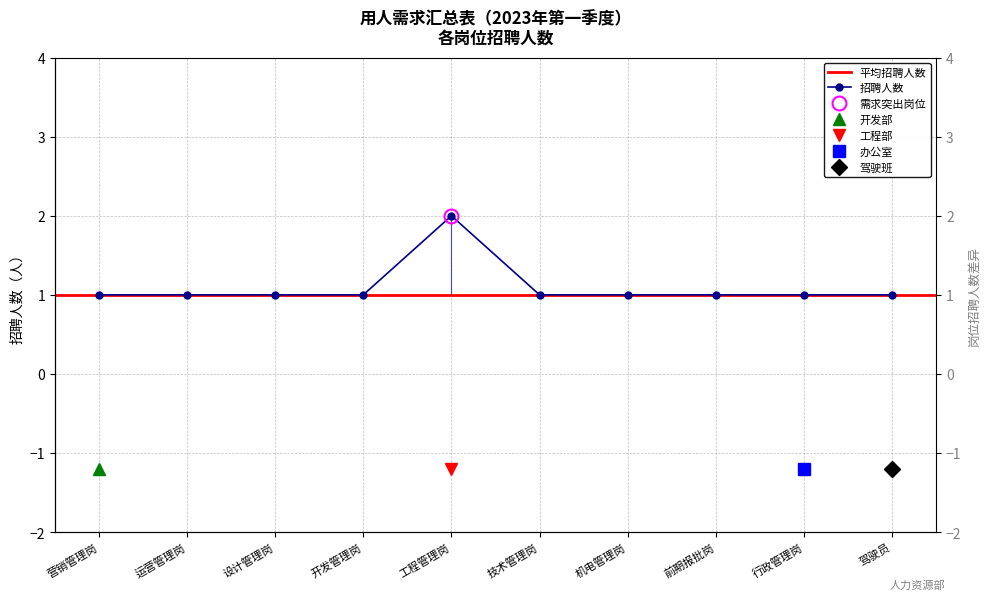

What value does the data have at 工程管理岗?

2